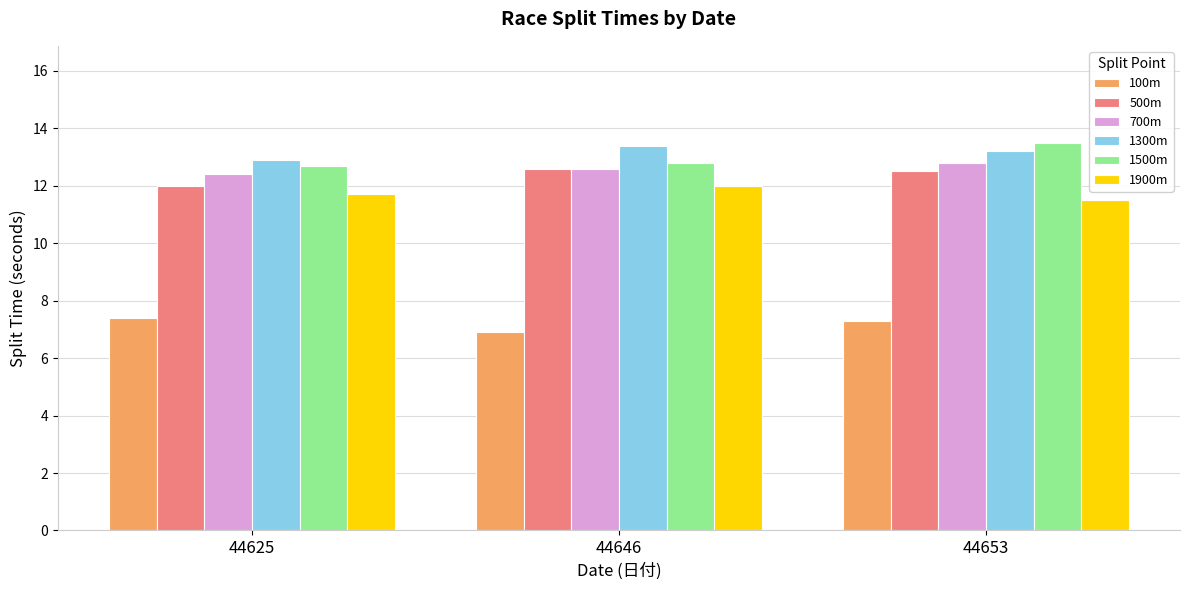

What is the difference between the highest and lowest values at 44625?

5.5